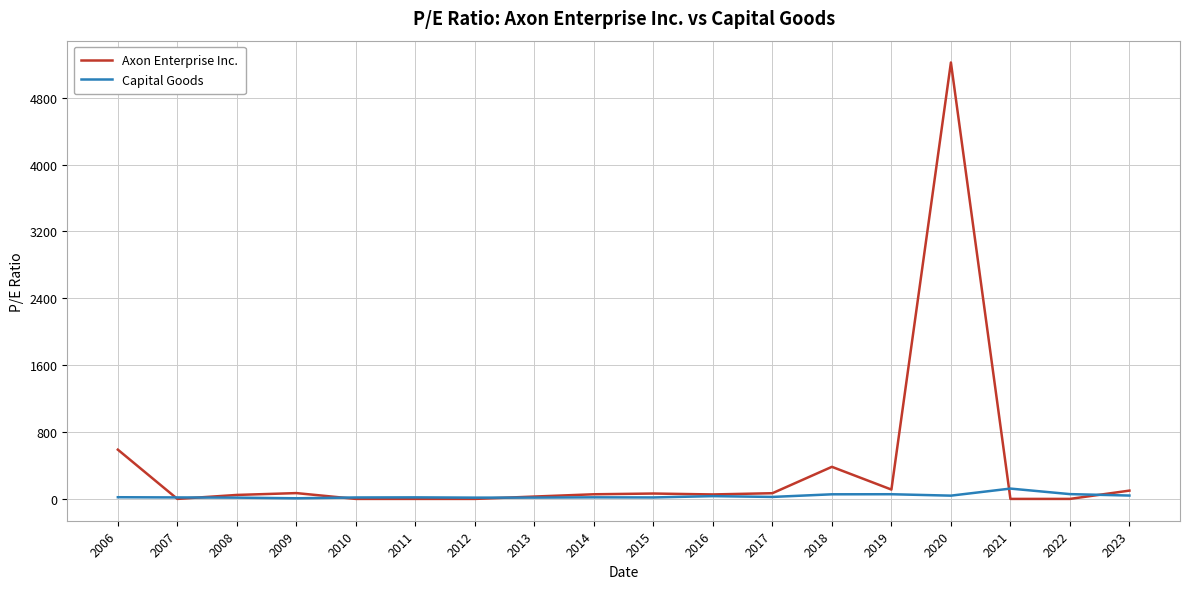

Which category has the highest value in the Axon Enterprise Inc. series?

2020